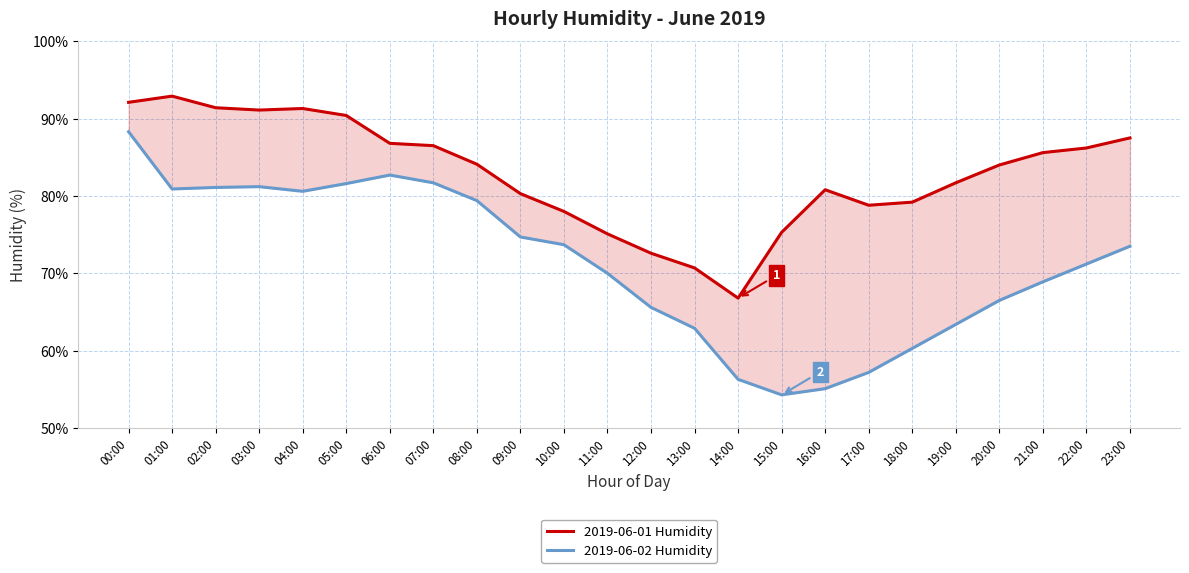

Which series has the largest total across all categories?

2019-06-01 Humidity